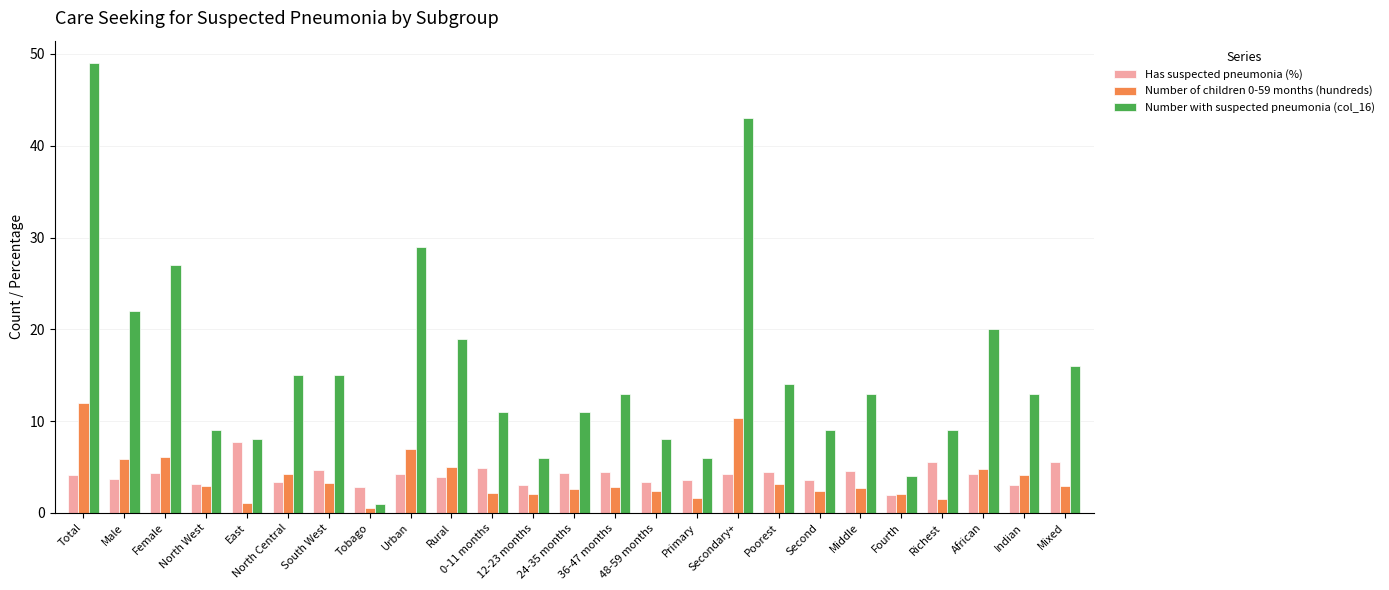

What is the sum of the Number of children 0-59 months (hundreds) values at Mixed and Indian?

7.1